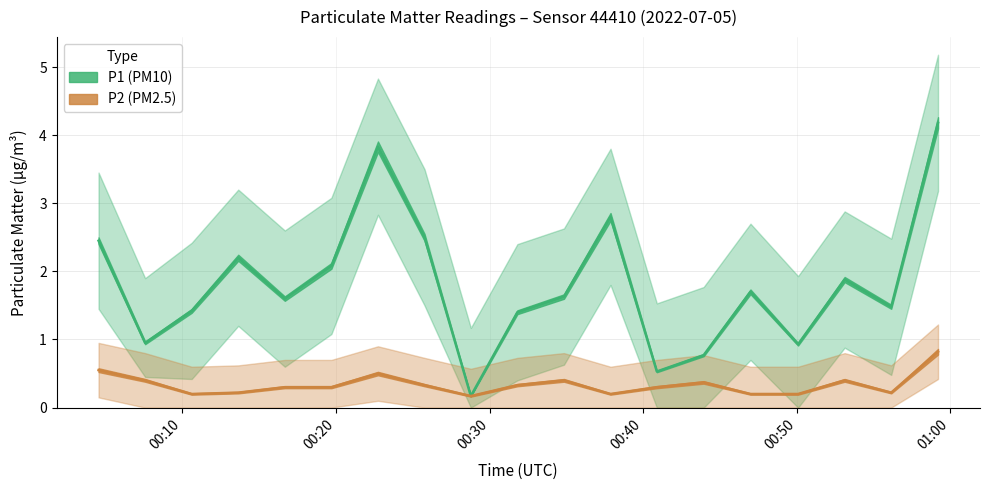

True or false: P1 and P2 cross at least once.

False